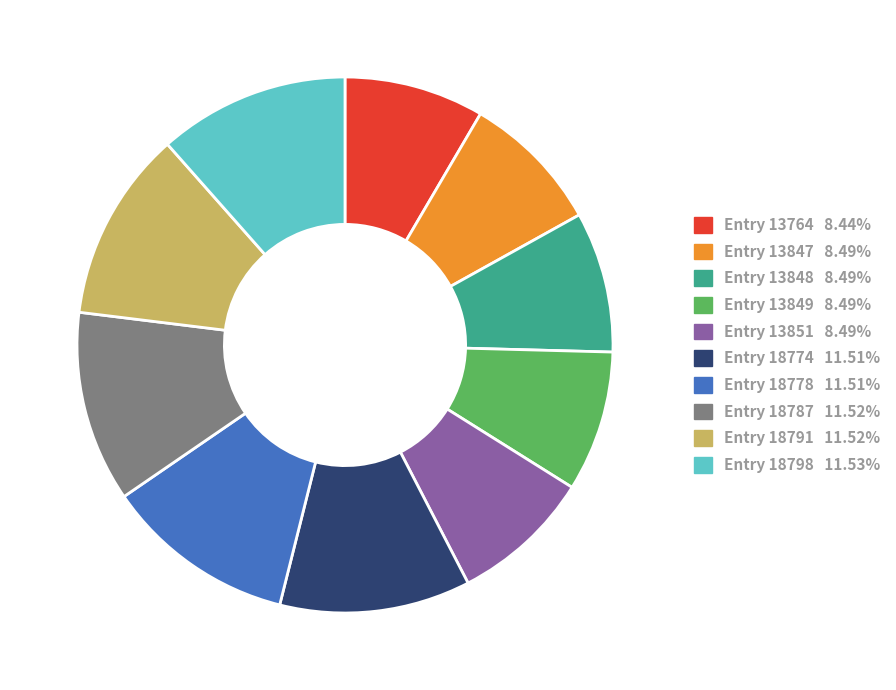

True or false: Entry 18778 accounts for 20% of the total.

False